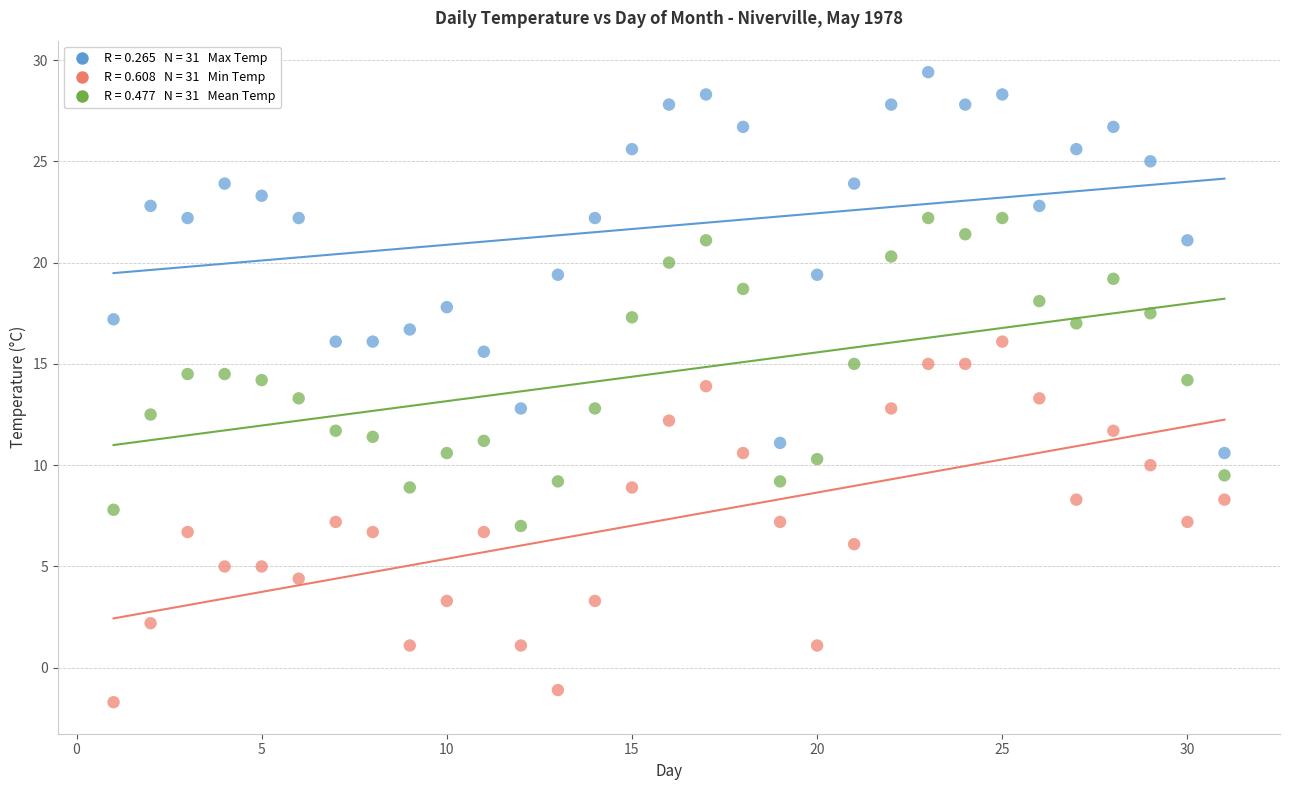

Across all data points, what is the range of Y values (max minus min)?

31.1